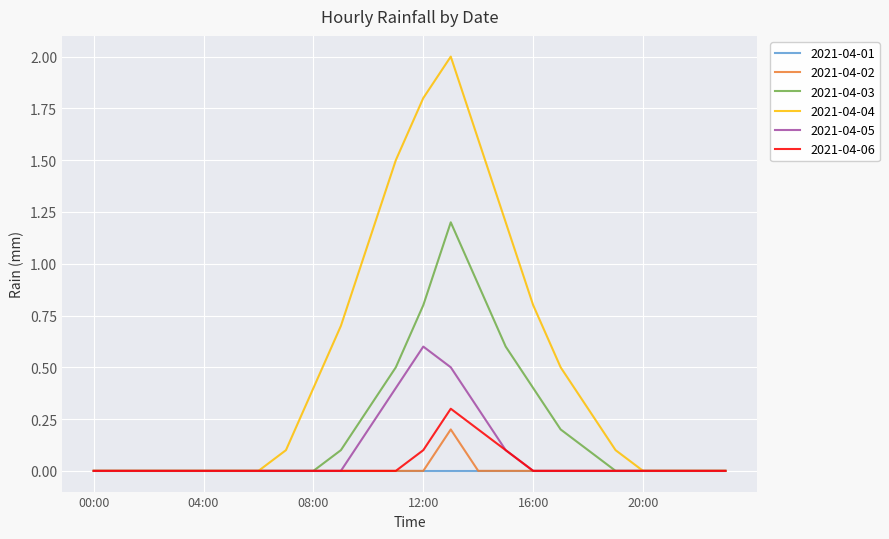

Which series has the largest total across all categories?

2021-04-04